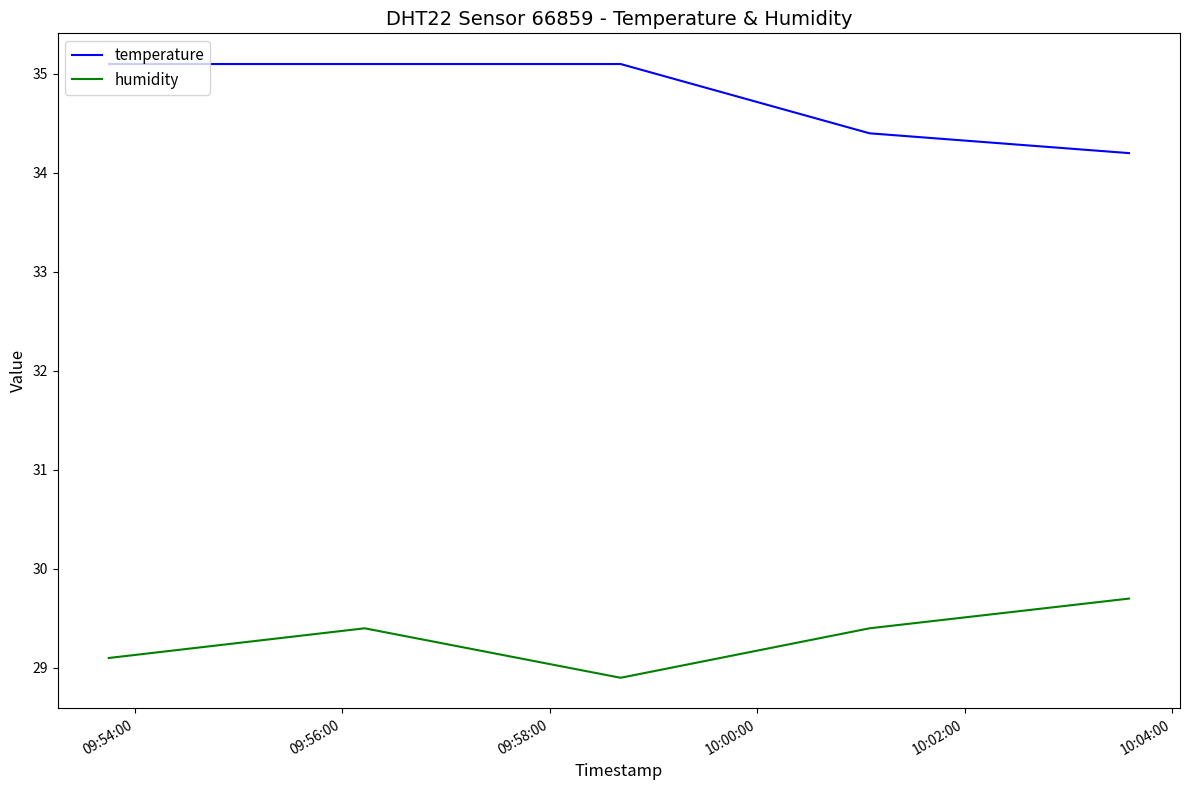

Rank the series by their maximum value, from highest to lowest.

temperature, humidity